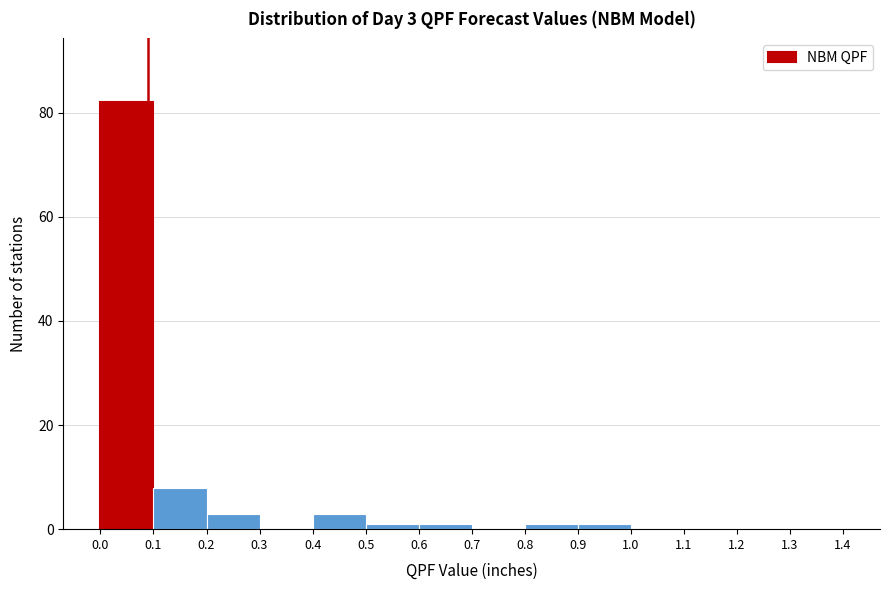

Over which range of the x-axis is the bar tallest?

0.0 to 0.1